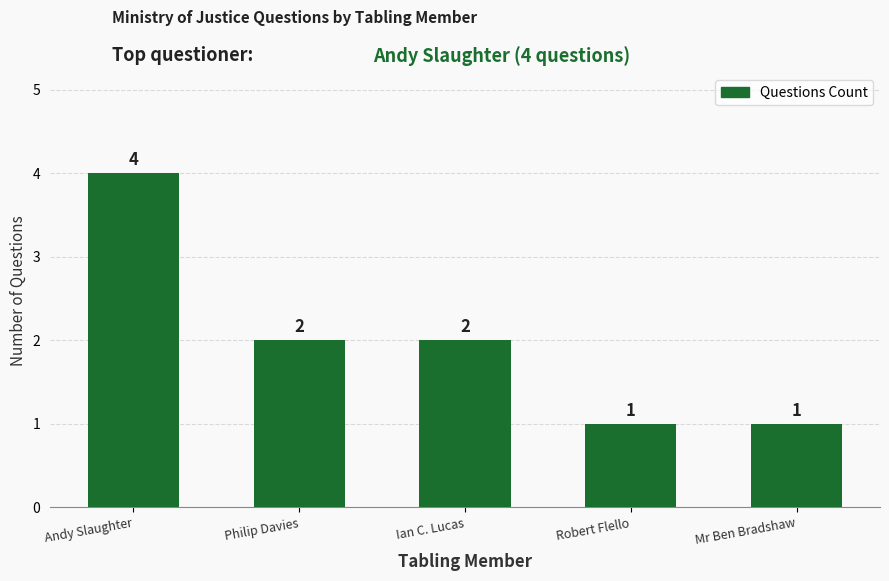

Count the values in the range 1 to 2.

4